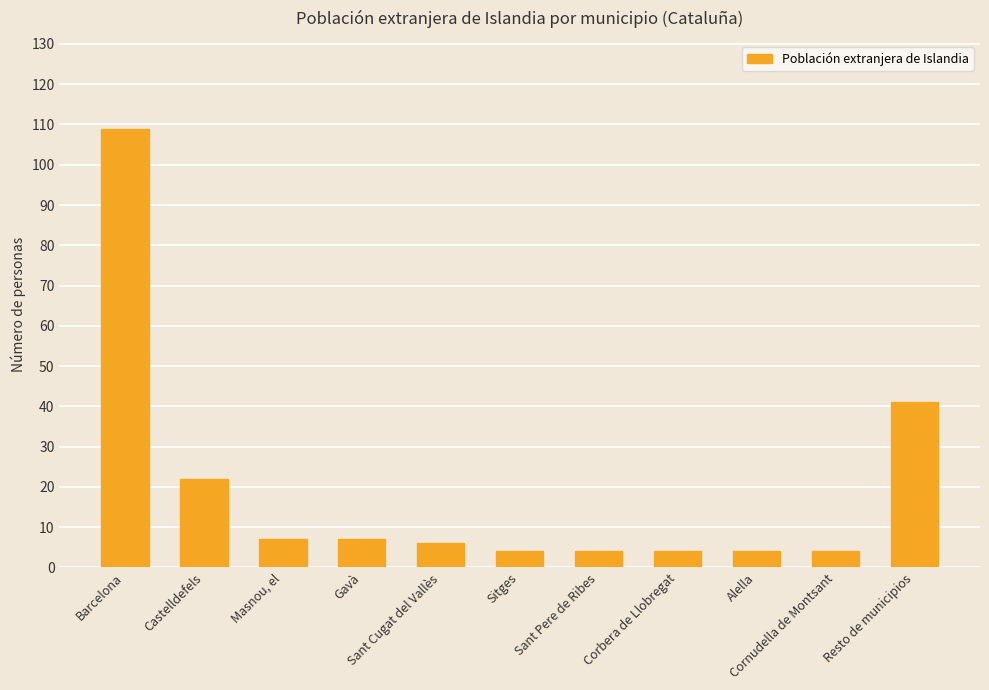

At which label does the data first exceed 6?

Barcelona